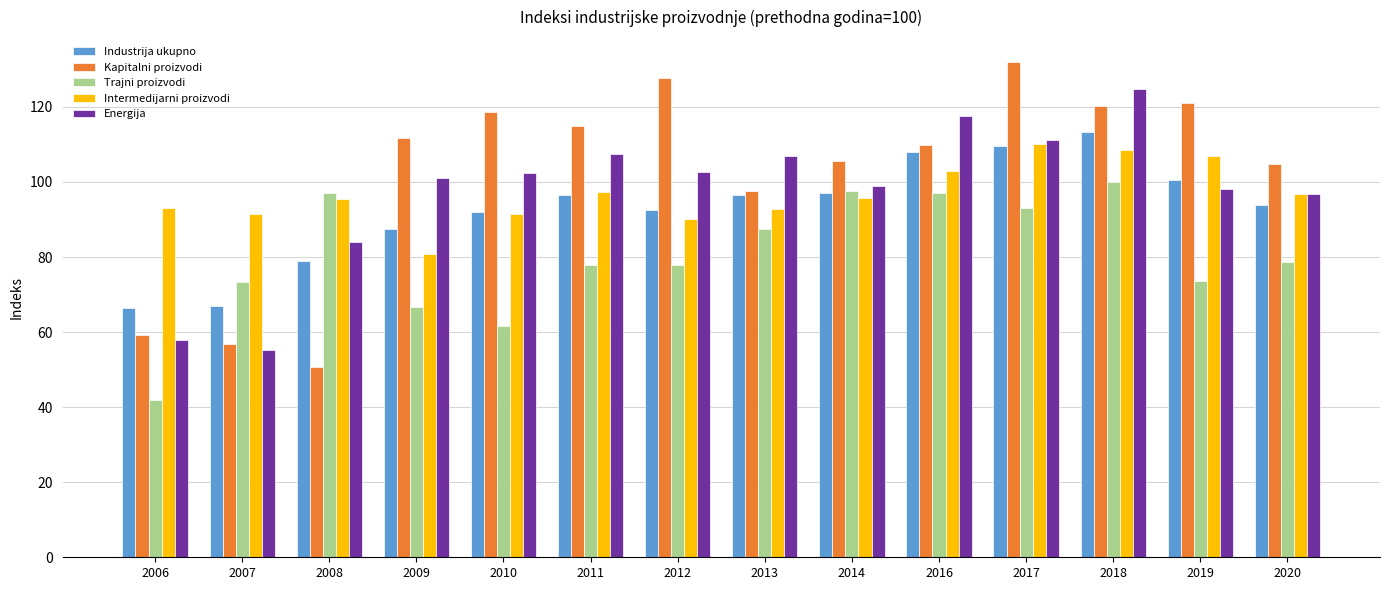

At which category is the sum across all series the highest?

2018